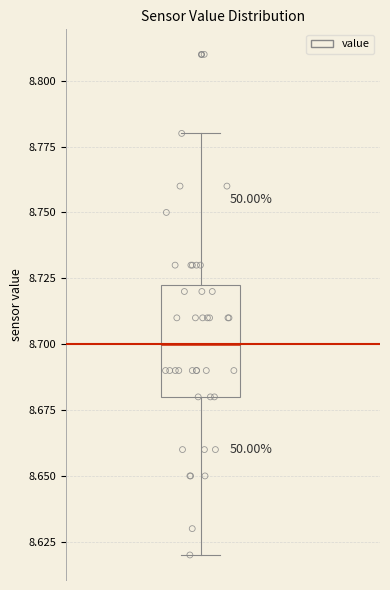

Where does the upper whisker of the box end on the y-axis? The values are not printed on the chart, so give them approximately, as read against the axis.

8.780